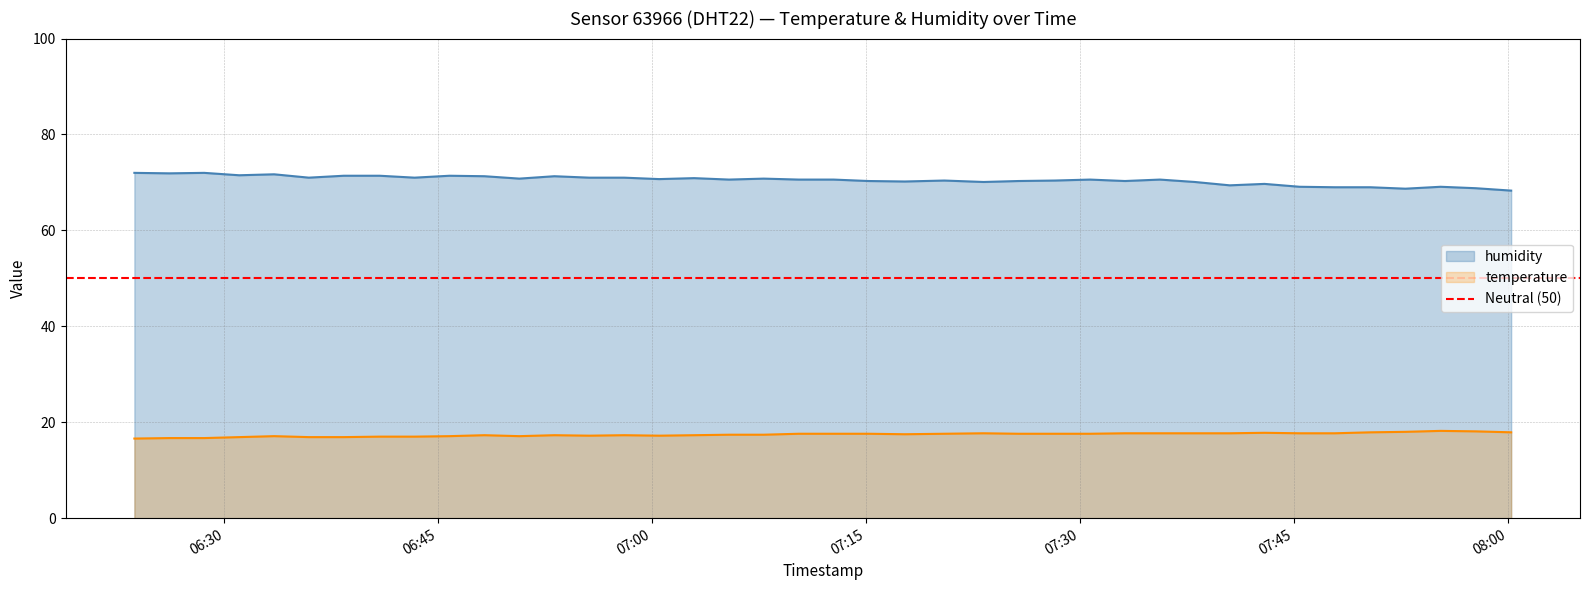

Which series has the largest range (max minus min)?

humidity